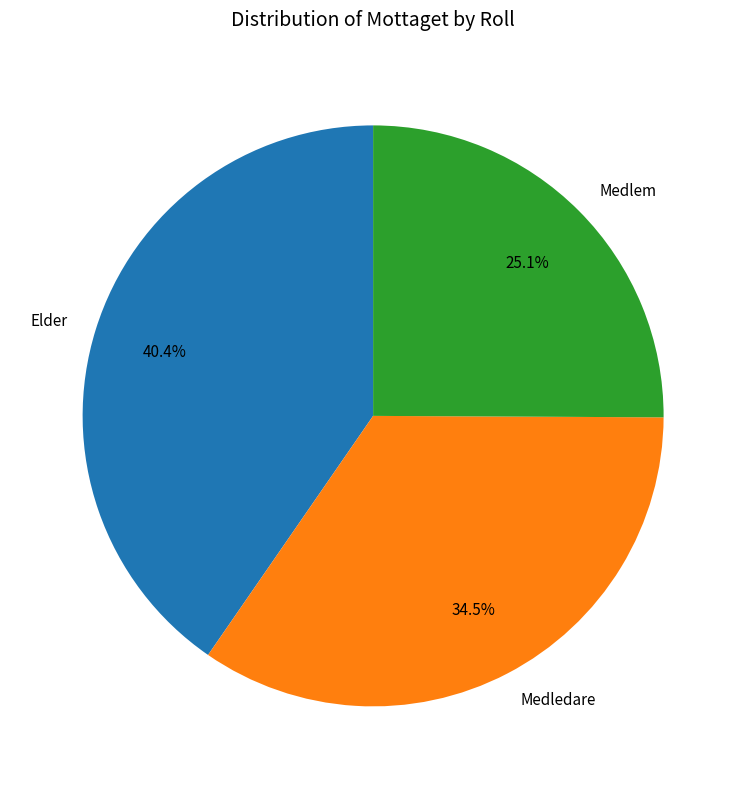

Count the number of slices in the pie.

3